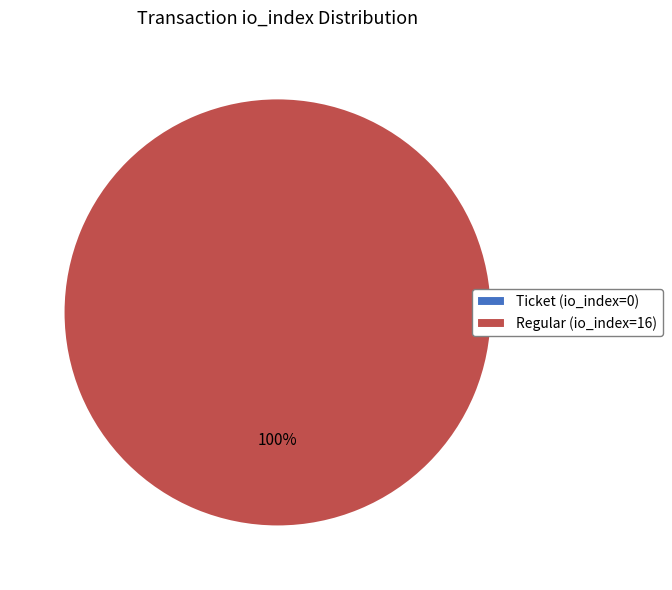

Rank the categories by value from lowest to highest.

Ticket (io_index=0), Regular (io_index=16)